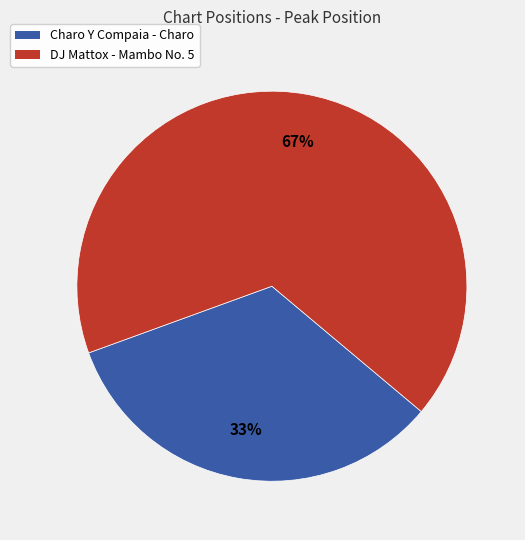

Is the sum of DJ Mattox - Mambo No. 5 and Charo Y Compaia - Charo greater than half?

Yes